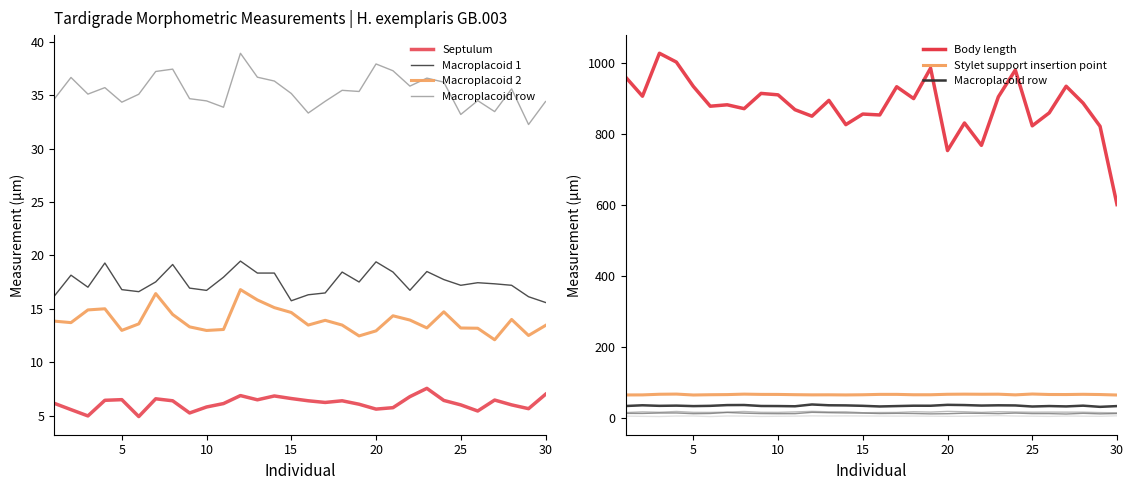

True or false: Stylet support insertion point and Body length cross at least once.

False